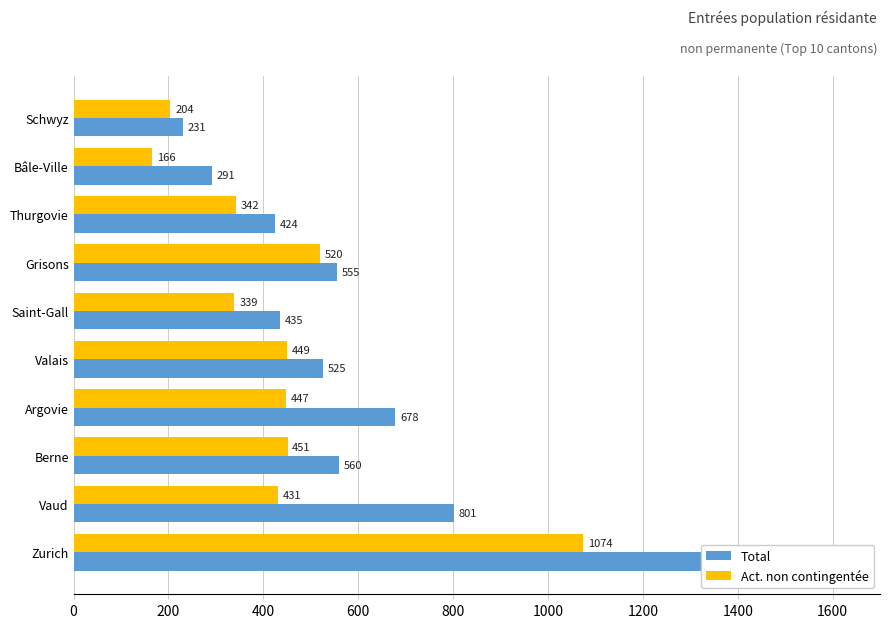

Rank the series at Zurich from lowest to highest value.

Act. non contingentée, Total